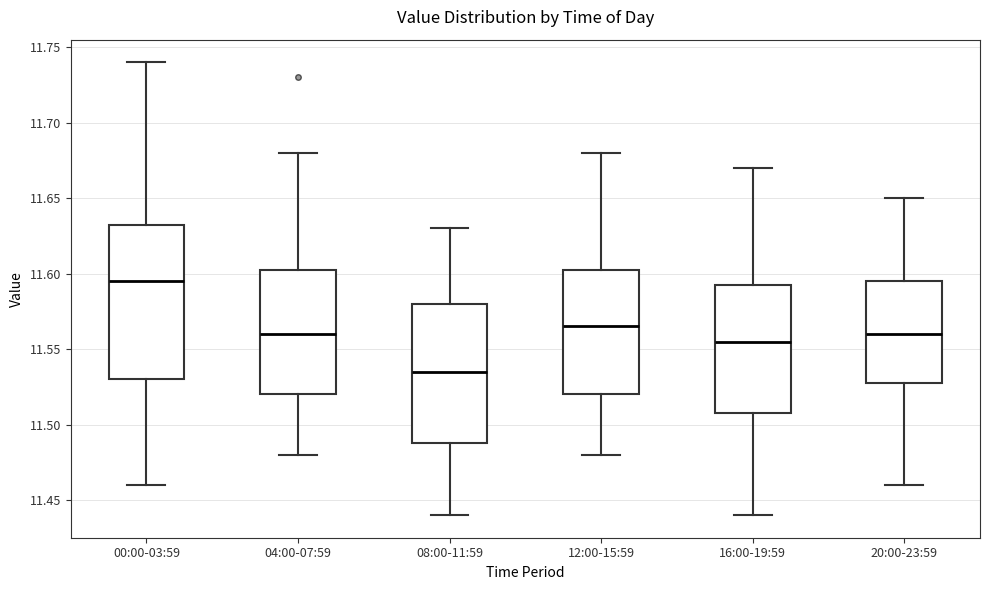

Reading left to right, transcribe this box plot: for each box, give where its median line is, the range the box spans, and where its two whiskers end, as read against the y-axis. The values are not printed on the chart, so give them approximately, as read against the axis.

00:00-03:59: median 11.595, box 11.530 to 11.635, whiskers 11.460 to 11.740
04:00-07:59: median 11.560, box 11.520 to 11.605, whiskers 11.480 to 11.680
08:00-11:59: median 11.535, box 11.490 to 11.580, whiskers 11.440 to 11.630
12:00-15:59: median 11.565, box 11.520 to 11.605, whiskers 11.480 to 11.680
16:00-19:59: median 11.555, box 11.510 to 11.595, whiskers 11.440 to 11.670
20:00-23:59: median 11.560, box 11.530 to 11.595, whiskers 11.460 to 11.650